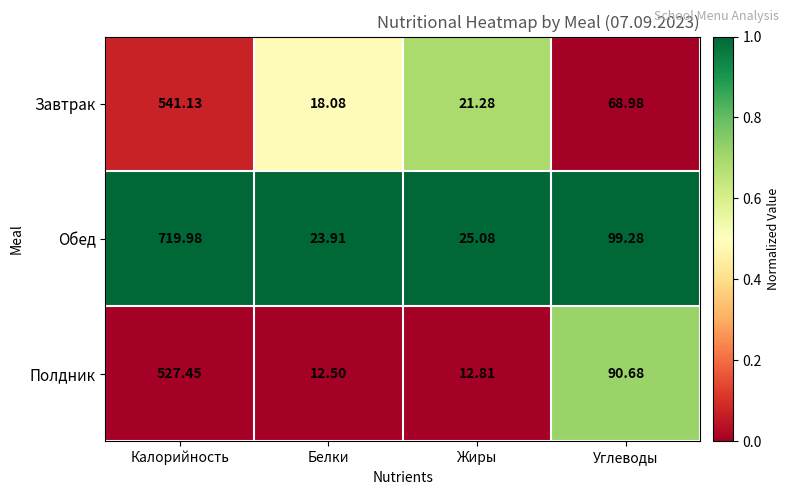

List the series in order of their peak value, lowest first.

Полдник, Завтрак, Обед